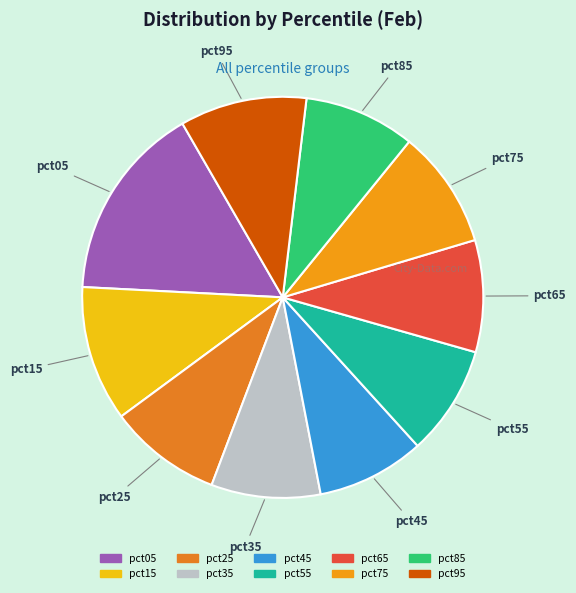

Do pct75 and pct55 together represent more than half of the pie?

No